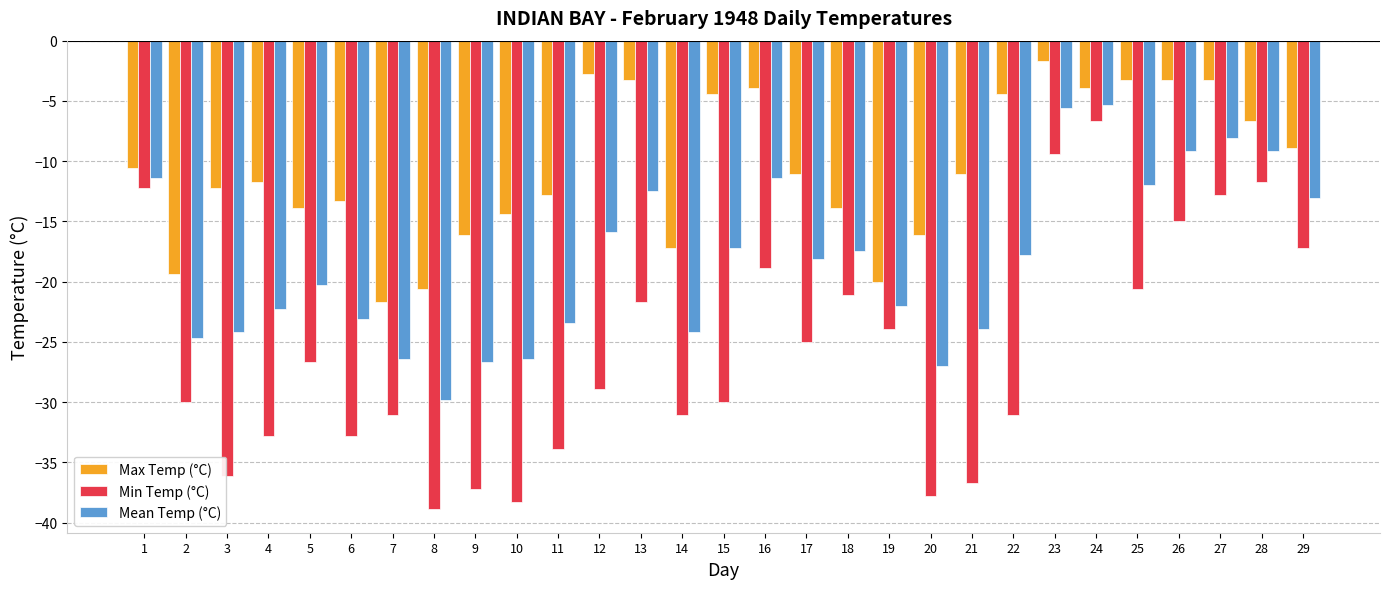

What is the sum of the Mean Temp (°C) values at 24 and 2?

-30.0